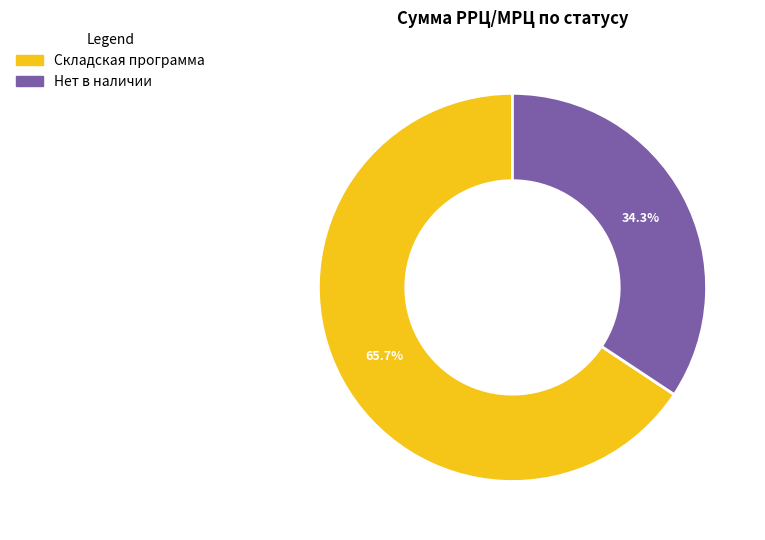

Rank the categories by value from lowest to highest.

Нет в наличии, Складская программа